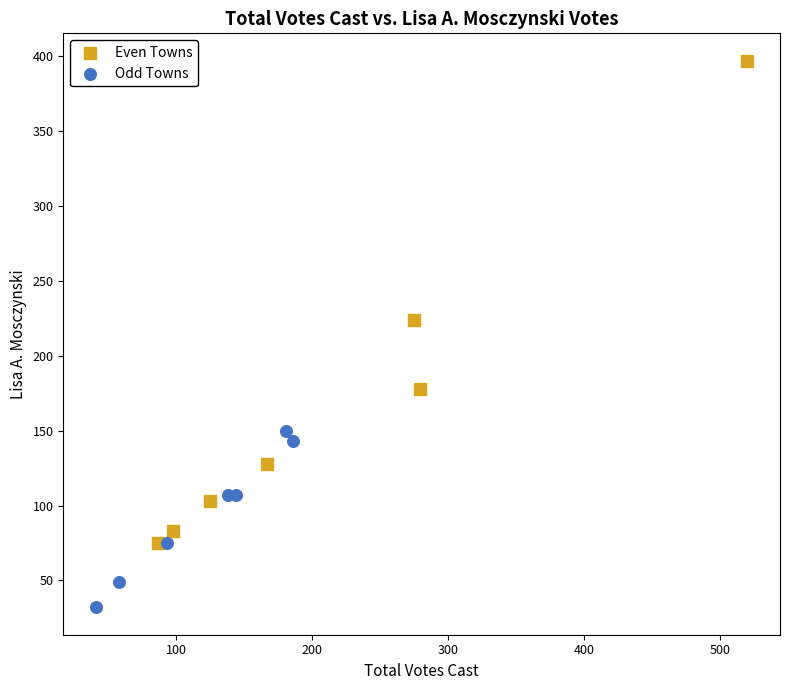

Which series contains the lowest Y value?

Odd Towns